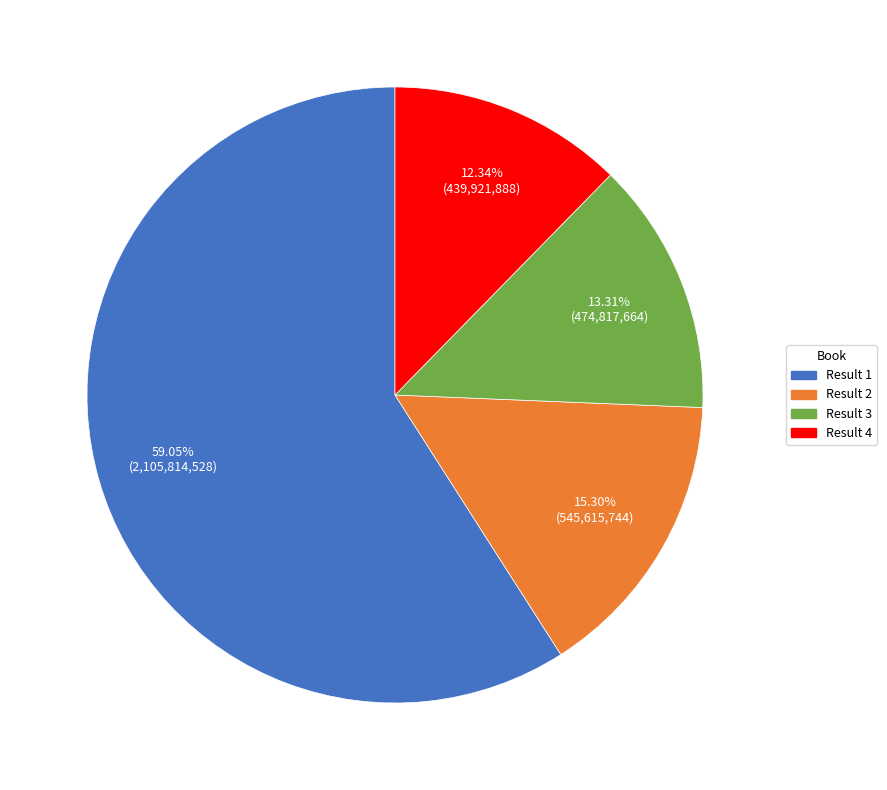

Does any single category account for the majority?

Yes